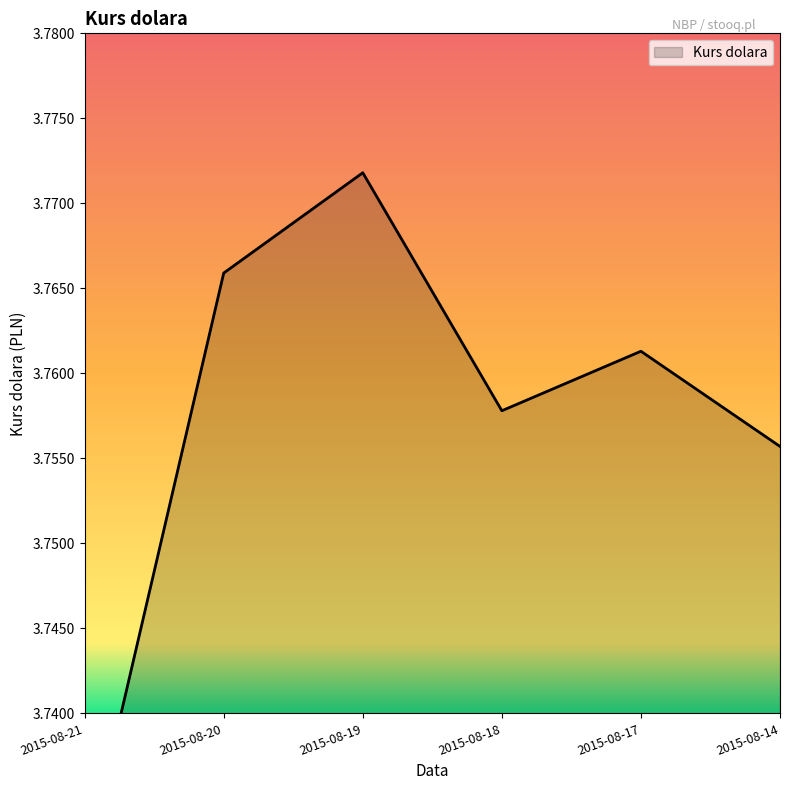

Where is the data nearest to the value 3?

2015-08-21